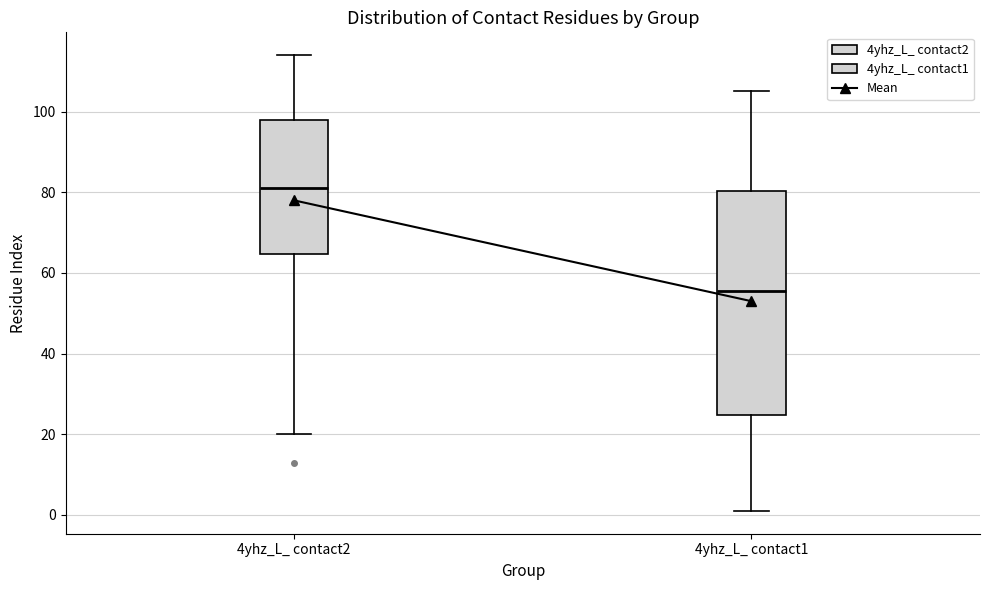

Where does the lower whisker of the box for 4yhz_L_ contact1 end on the y-axis? The values are not printed on the chart, so give them approximately, as read against the axis.

2